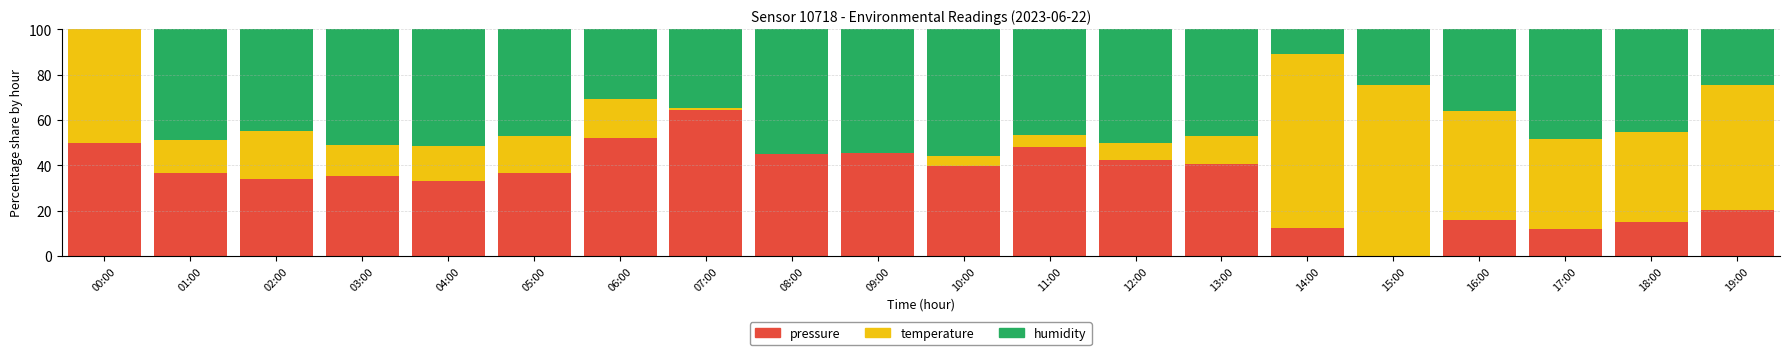

What is the maximum value for pressure?

64.4